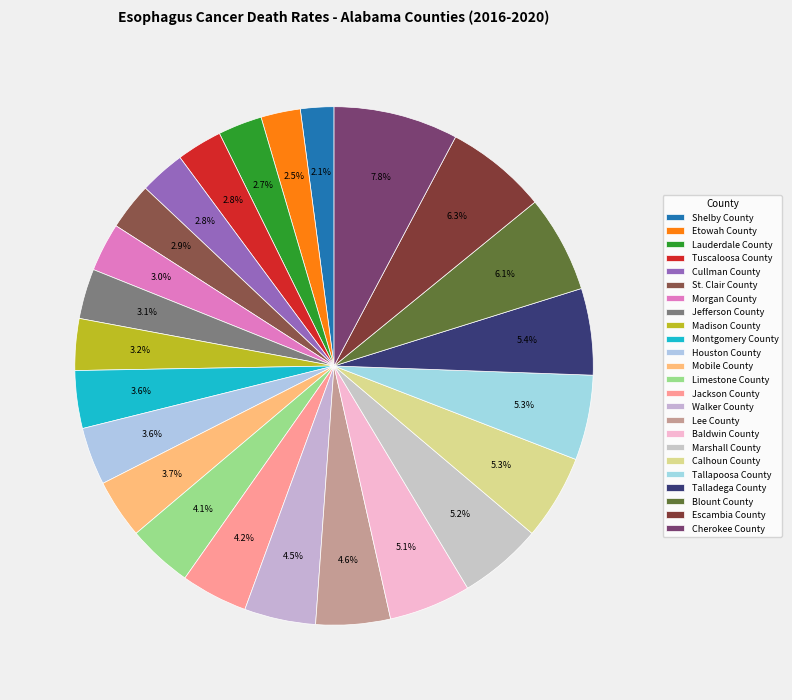

Is it true that Limestone County is 19% of the pie?

False